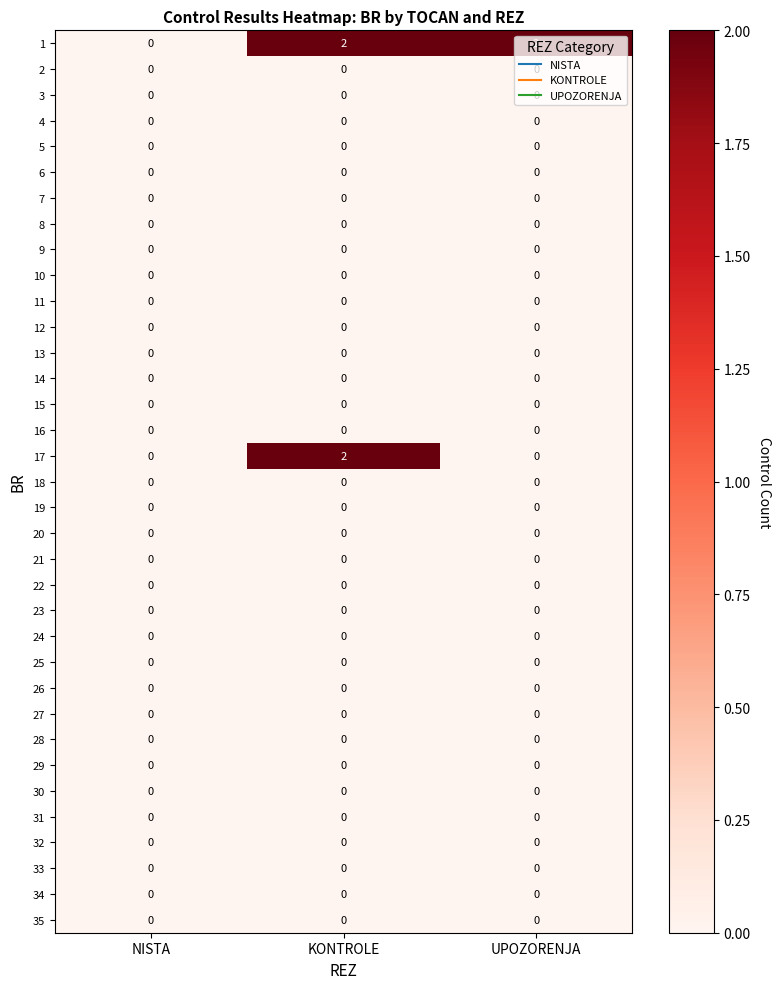

Which series changed the most between NISTA and UPOZORENJA?

1